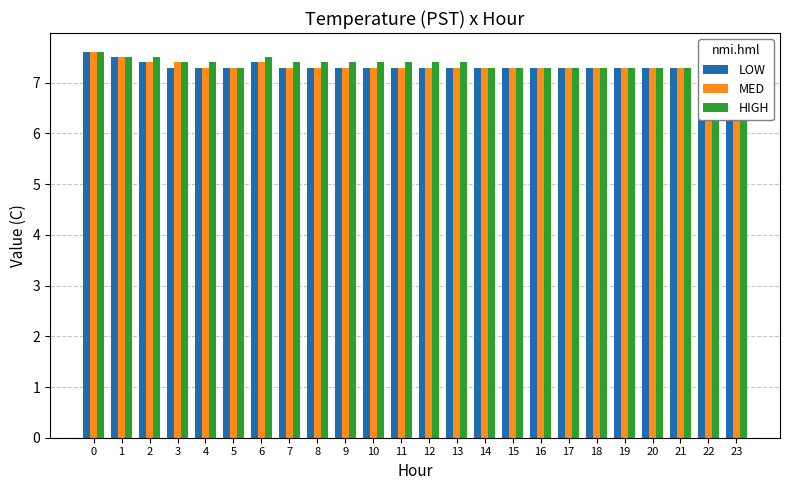

Which series has the largest range (max minus min)?

LOW